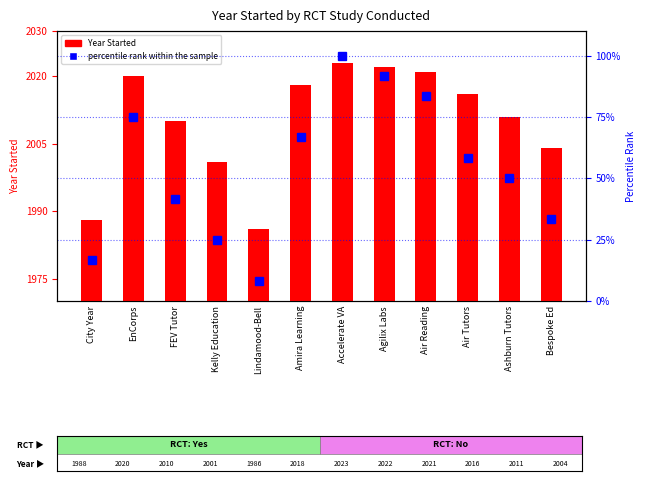

List the labels in order of value, smallest first.

Lindamood-Bell, City Year, Kelly Education, Bespoke Ed, FEV Tutor, Ashburn Tutors, Air Tutors, Amira Learning, EnCorps, Air Reading, Agilix Labs, Accelerate VA